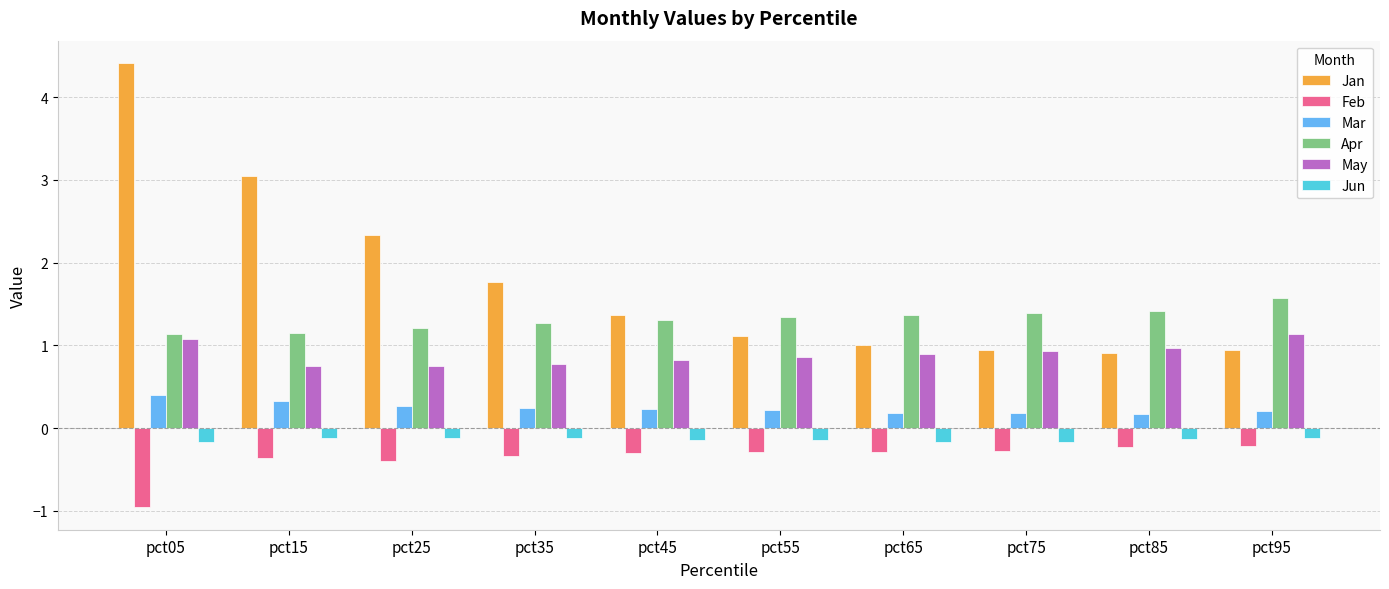

The Apr series shows 1.1 at pct05. True or false?

True